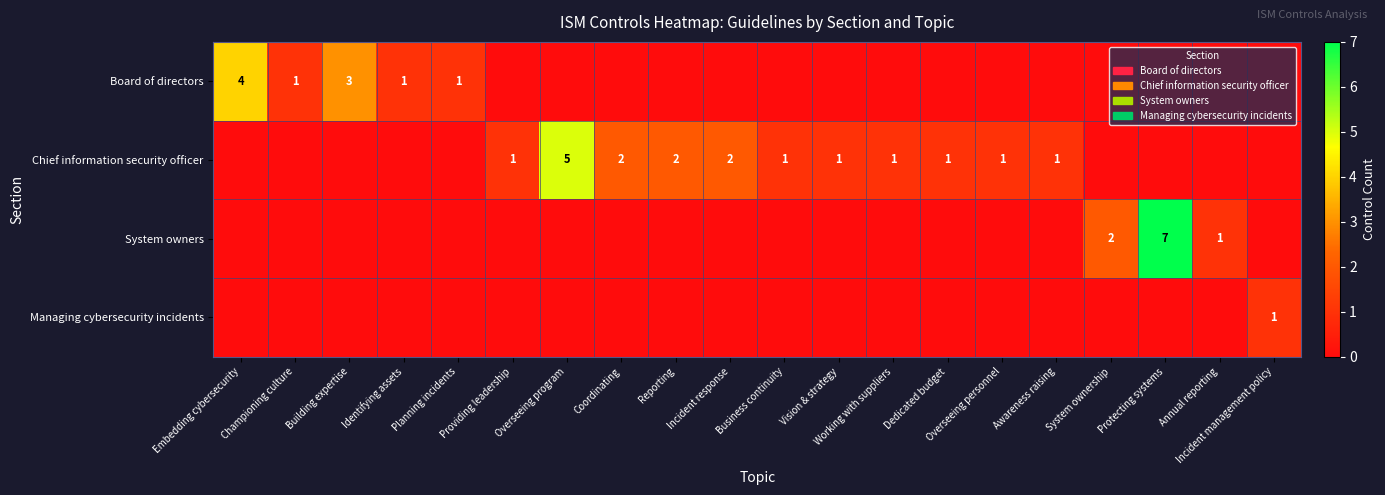

The value of Chief information security officer at Reporting is 3. True or false?

False